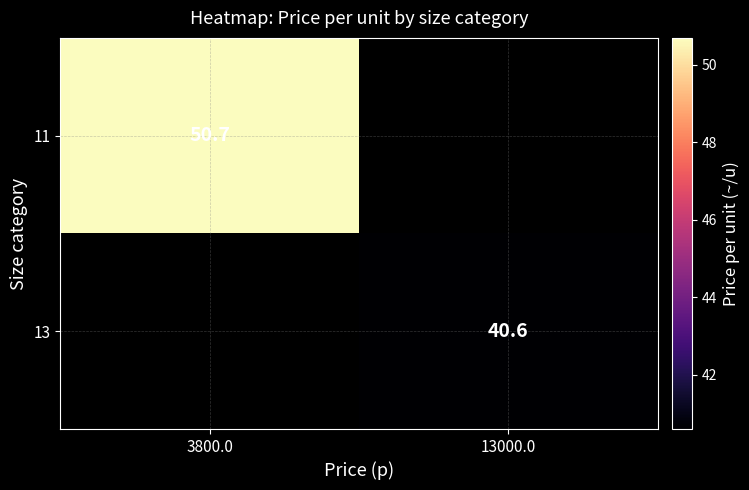

The value of 11 at 3800.0 is 35.0. True or false?

False